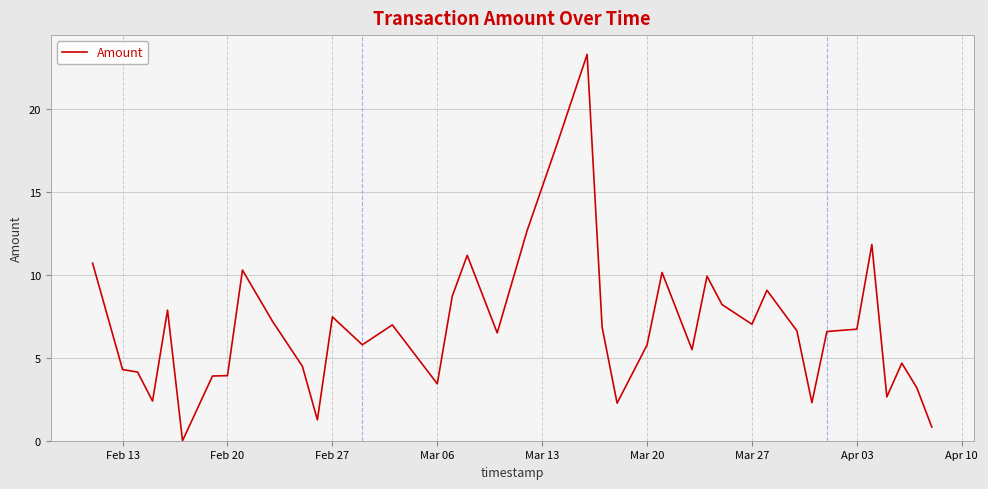

What is the greatest value displayed?

23.3